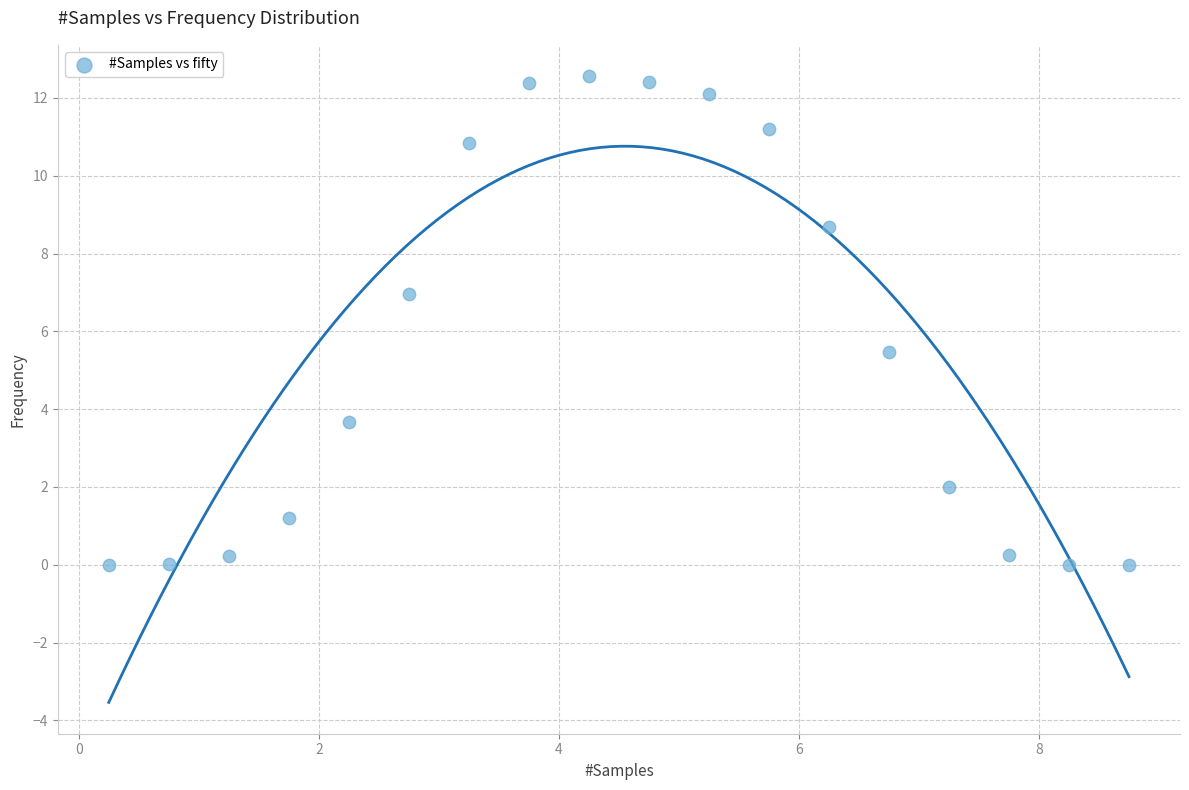

What Y value in the scatter plot is closest to 6?

5.5